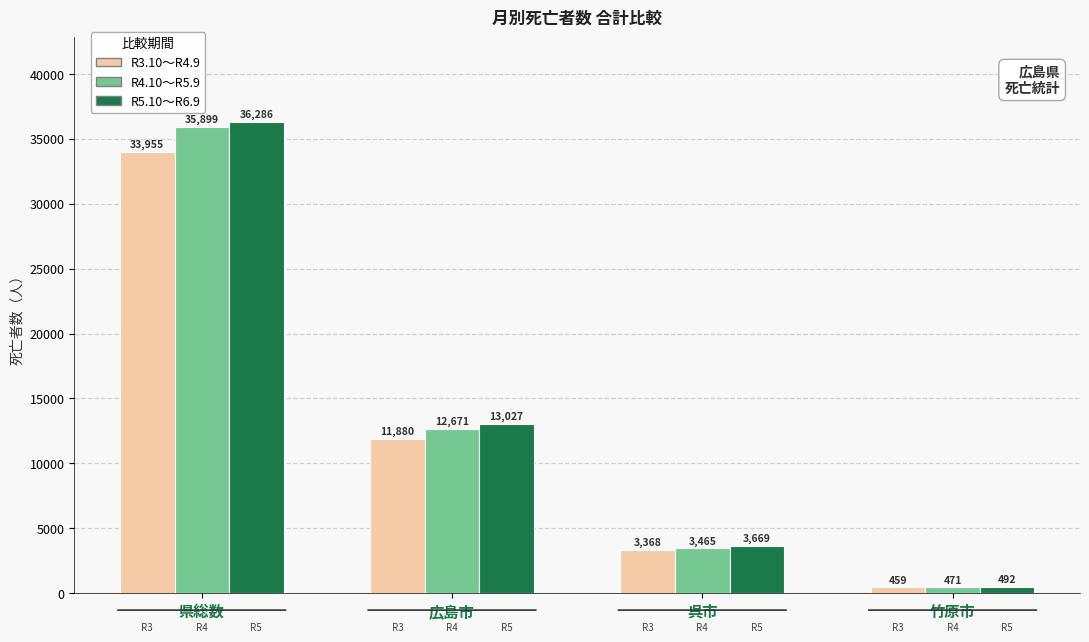

How many bars are there in each group?

3